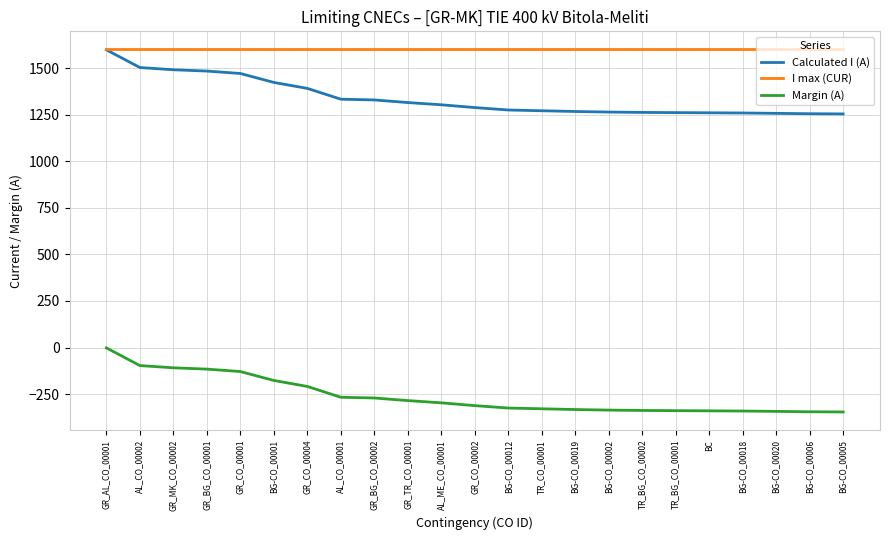

Which category has the highest value in the Margin (A) series?

GR_AL_CO_00001